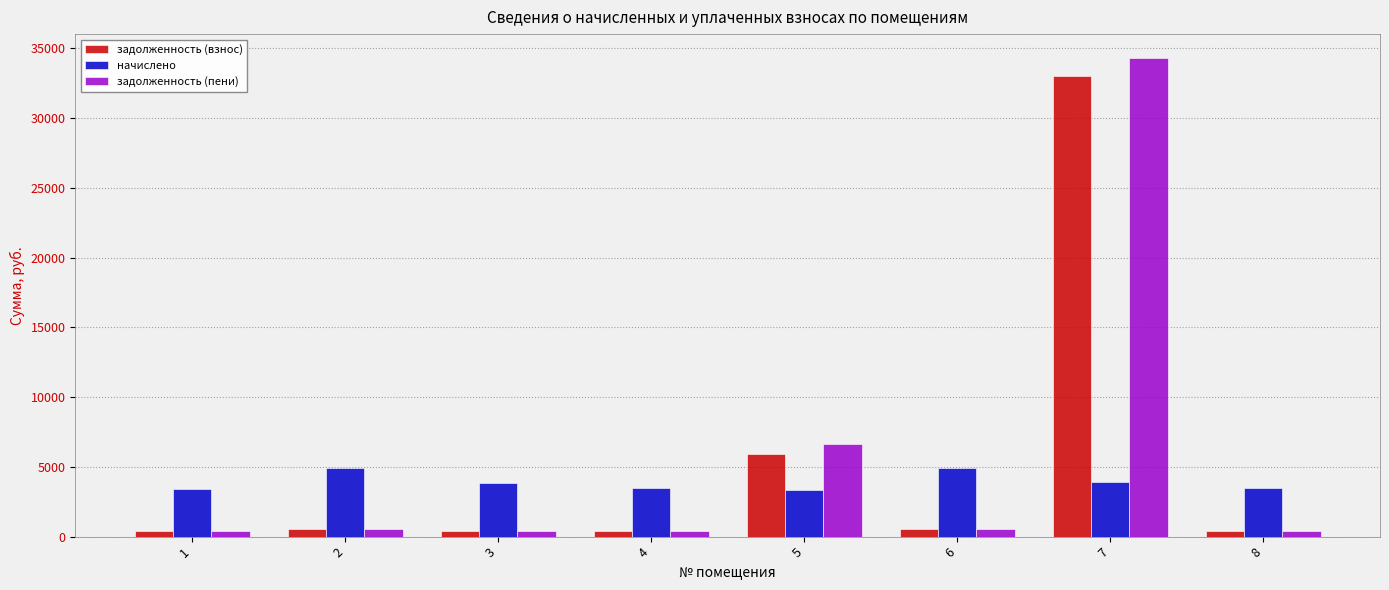

What are all the series names shown in the legend?

задолженность (взнос), начислено, задолженность (пени)